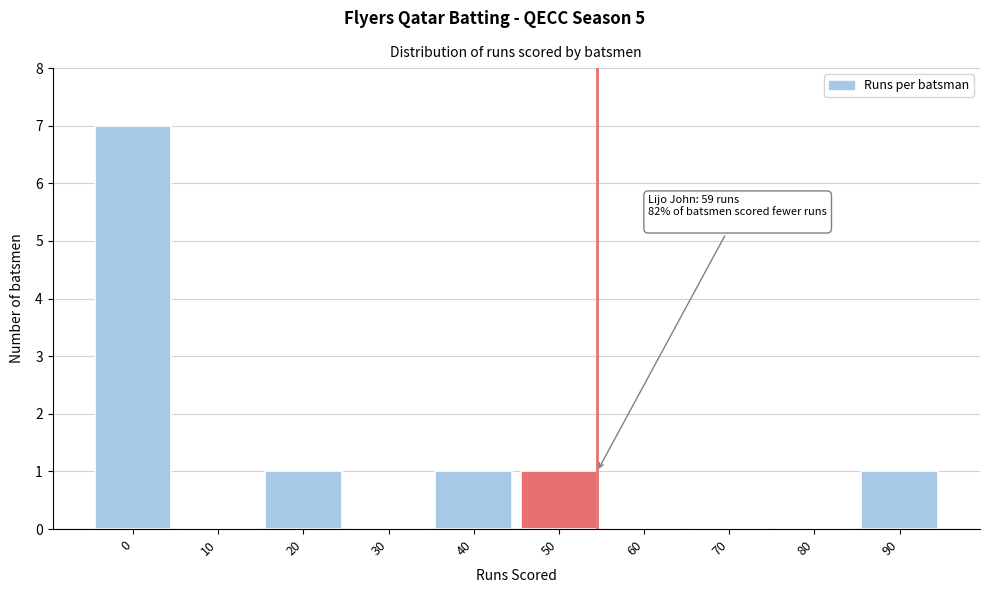

Reading left to right, list all the values displayed in this chart.

0=7	10=0	20=1	30=0	40=1	50=1	60=0	70=0	80=0	90=1